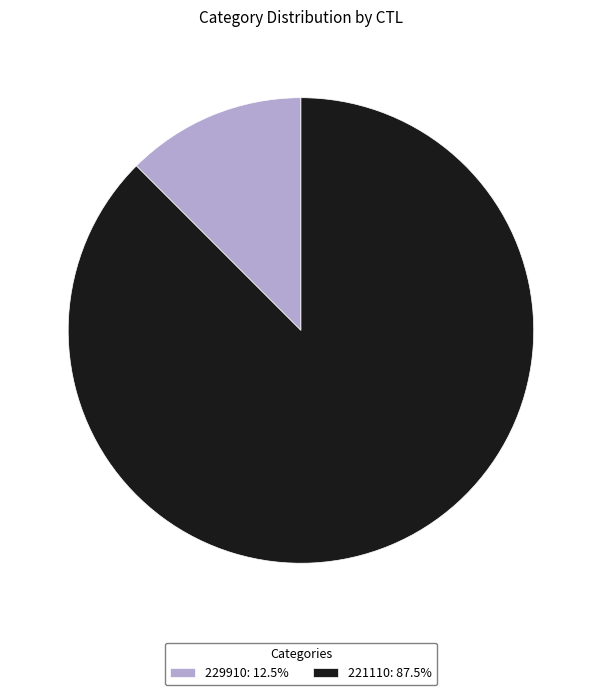

Is there a majority slice in this chart?

Yes